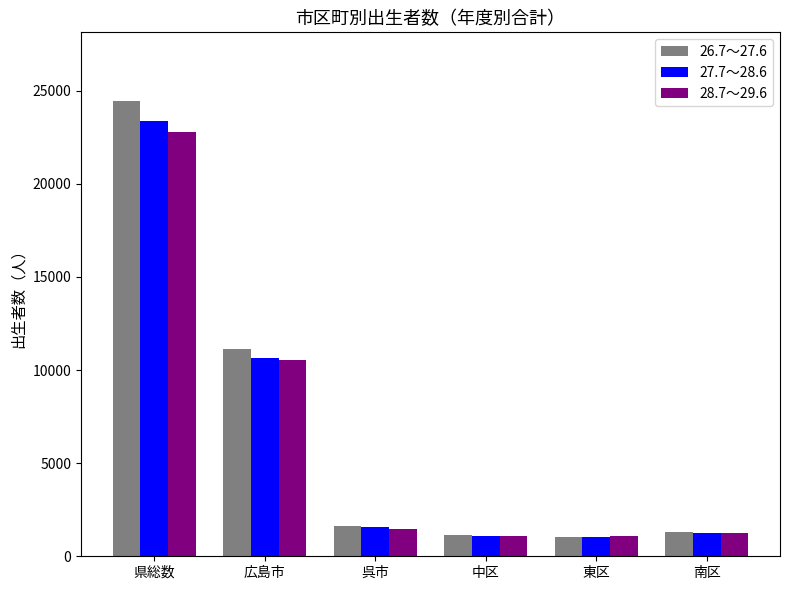

At how many categories does at least one series exceed 21338?

1